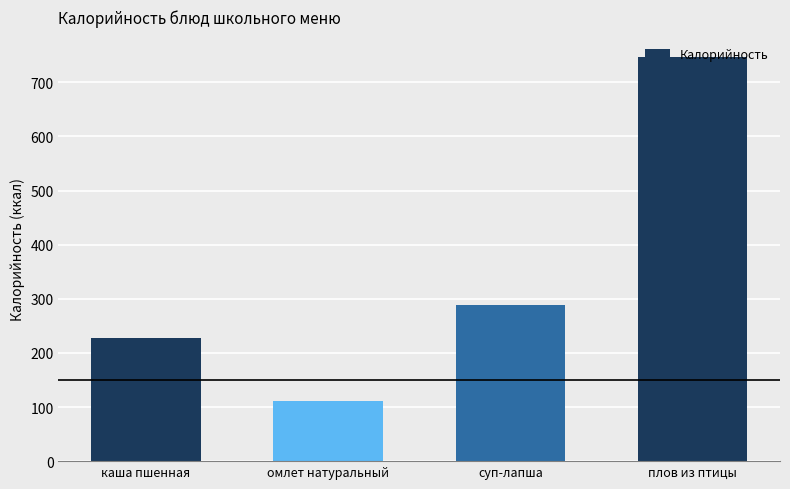

Which has a higher value, суп-лапша or каша пшенная?

суп-лапша